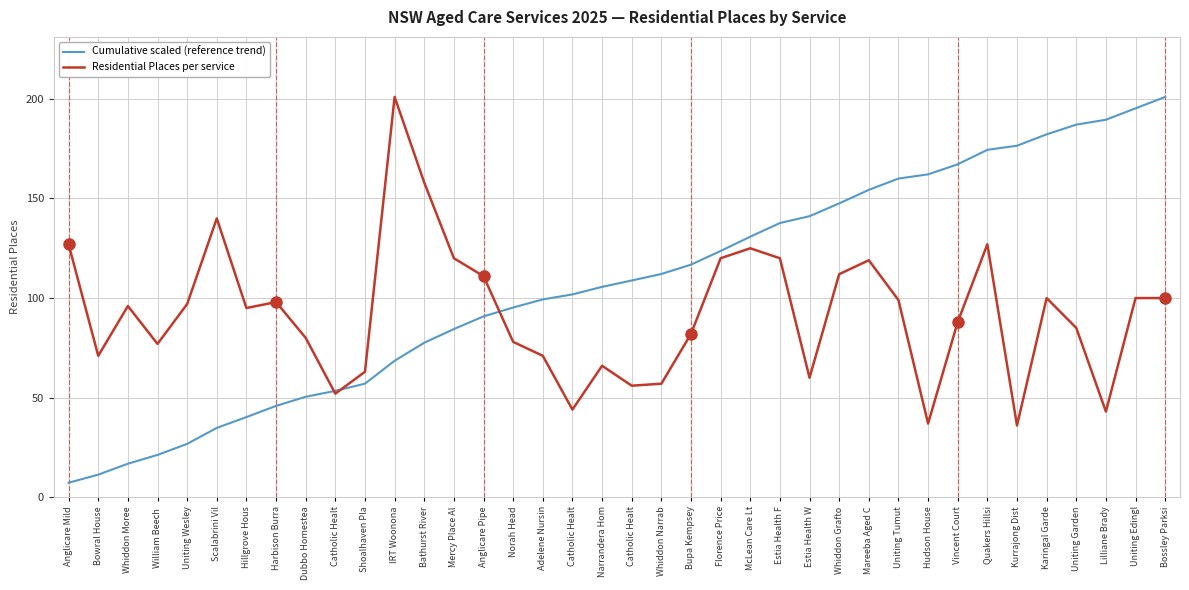

How many series are shown in this chart?

2